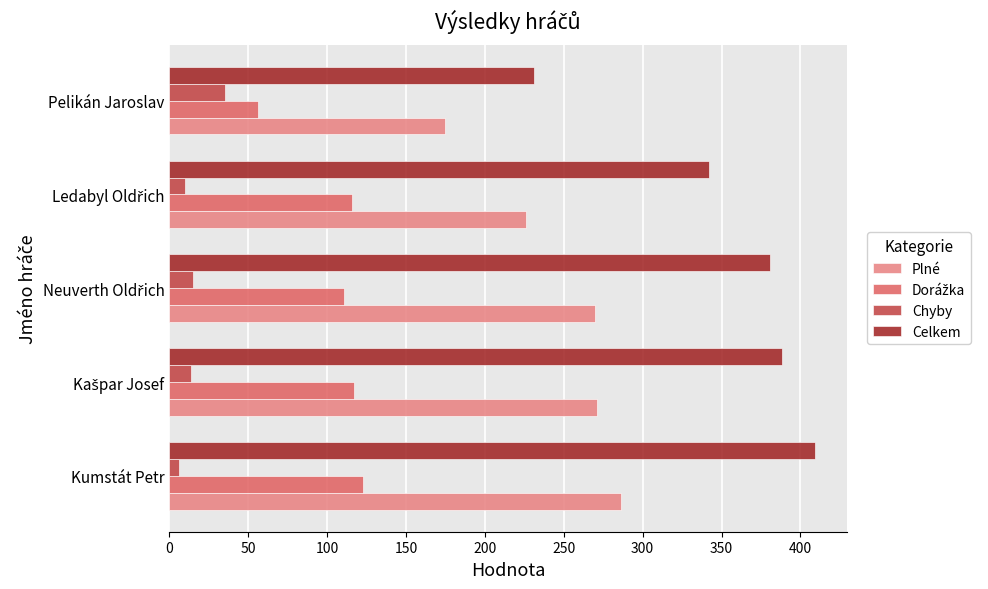

Which category has the highest value in the Celkem series?

Kumstát Petr